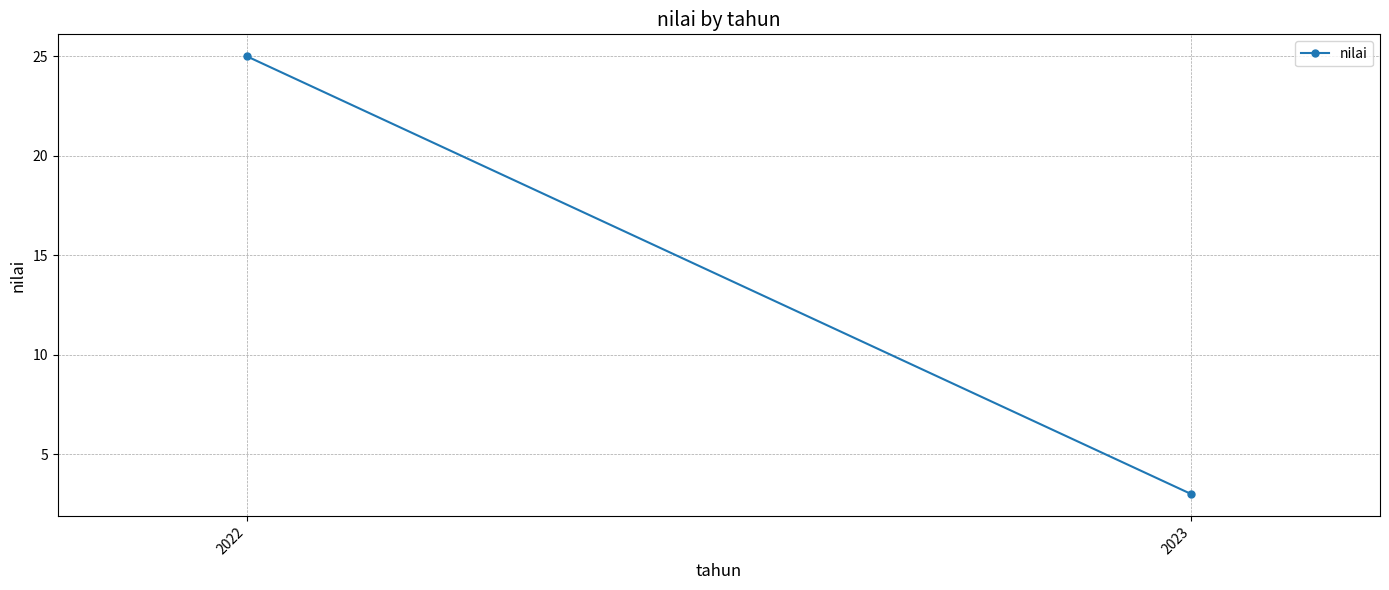

Rank the categories by value from highest to lowest.

2022, 2023